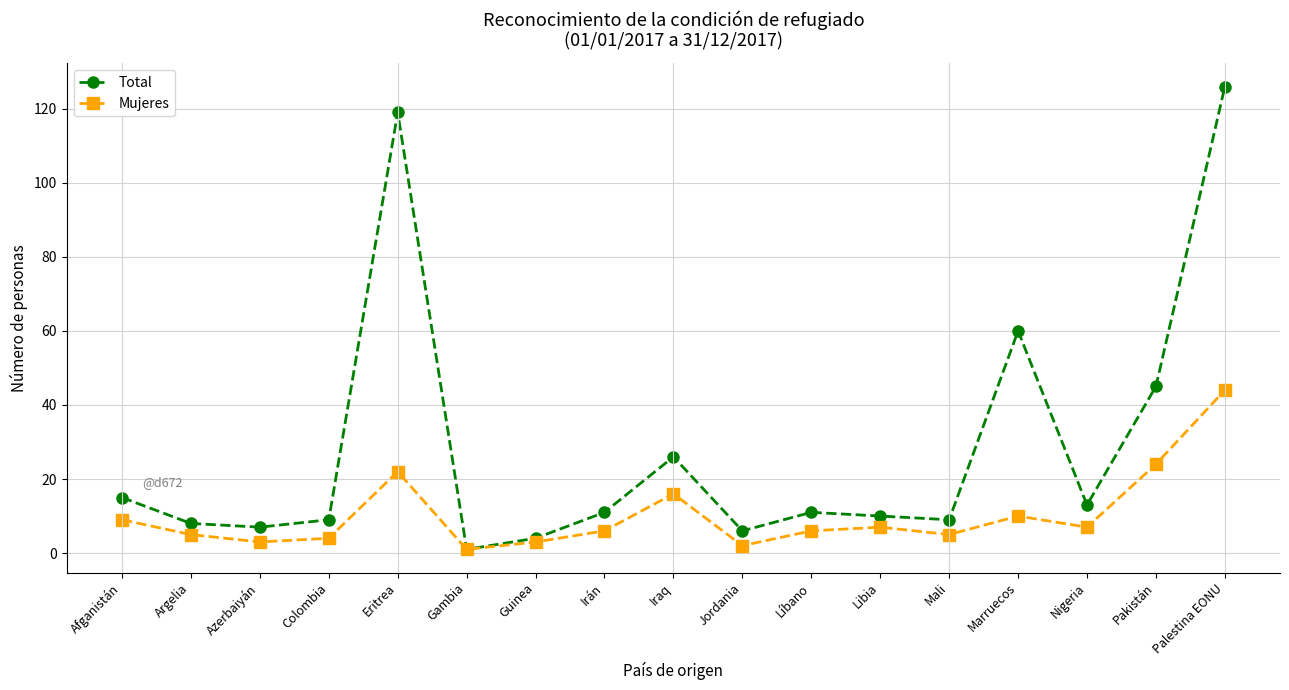

The Total series shows 9 at Mali. True or false?

True